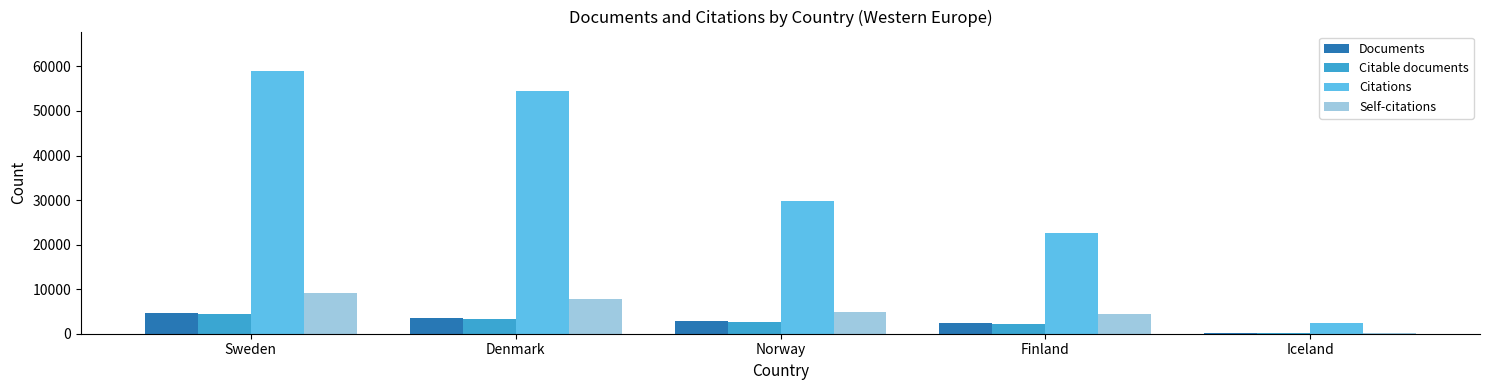

What is the sum of all Citations values?

168357